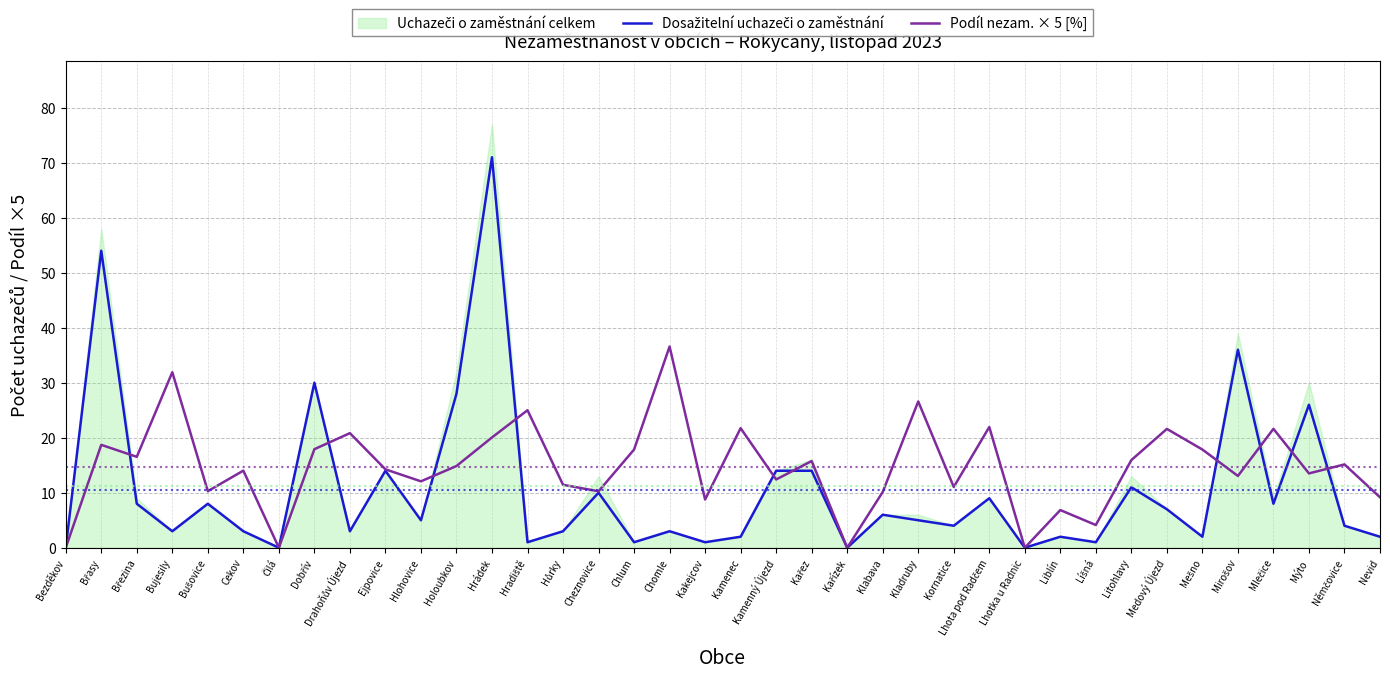

True or false: Dosažitelní uchazeči o zaměstnání and Podíl nezam. × 5 [%] intersect in this chart.

True